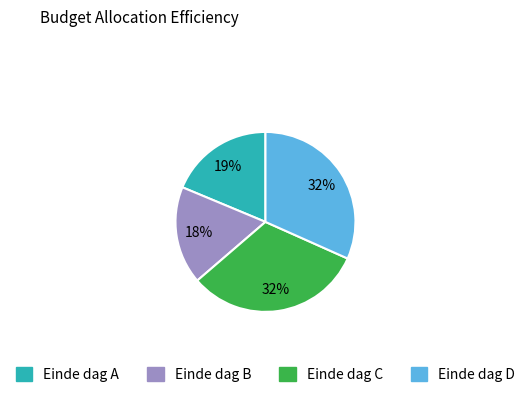

Which slice is the smallest?

Einde dag B